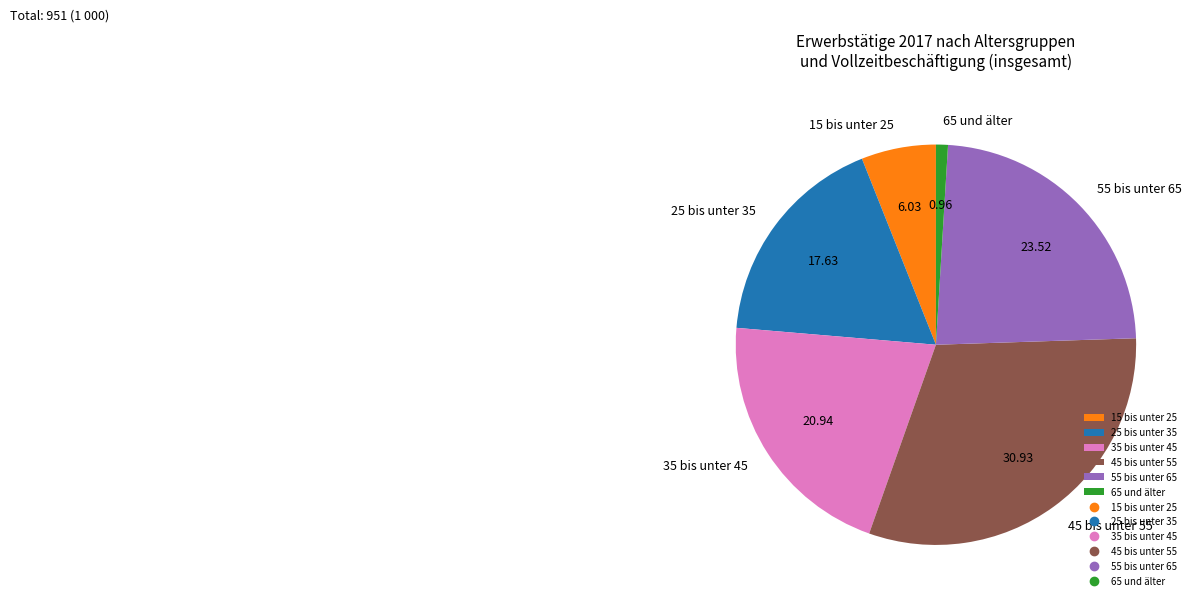

How many segments does this pie chart have?

6